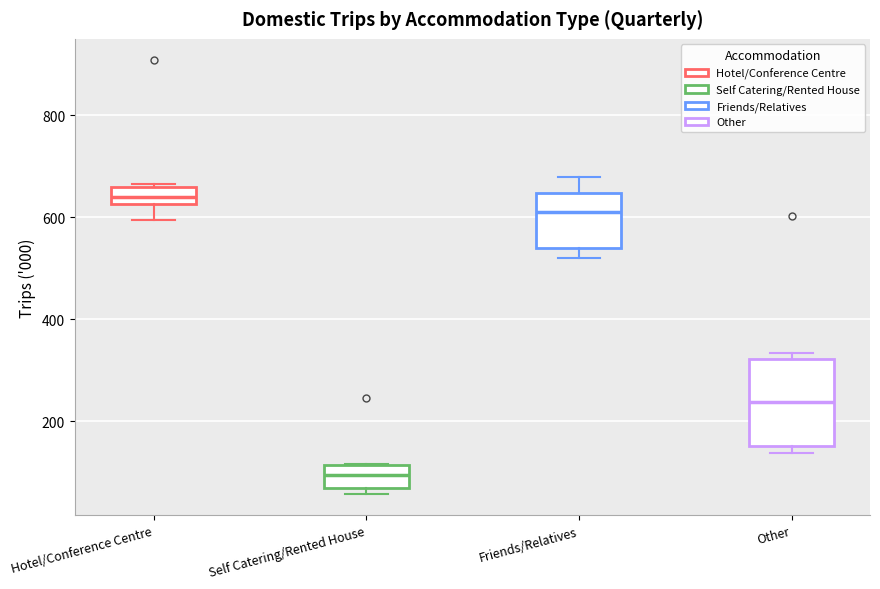

Comparing the boxes themselves (not the whiskers), which one is the tallest?

Other